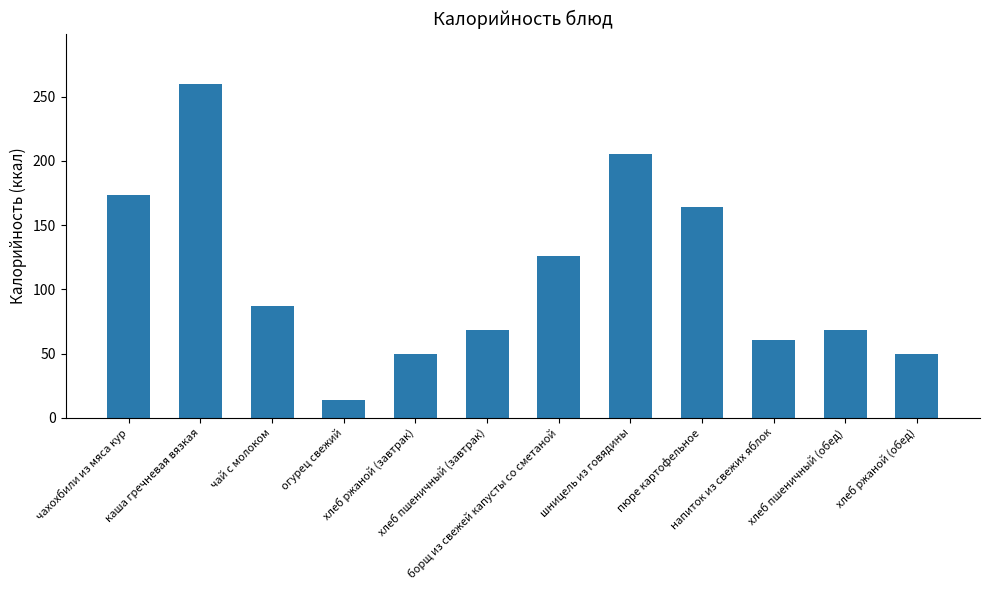

What is the smallest value displayed?

14.0